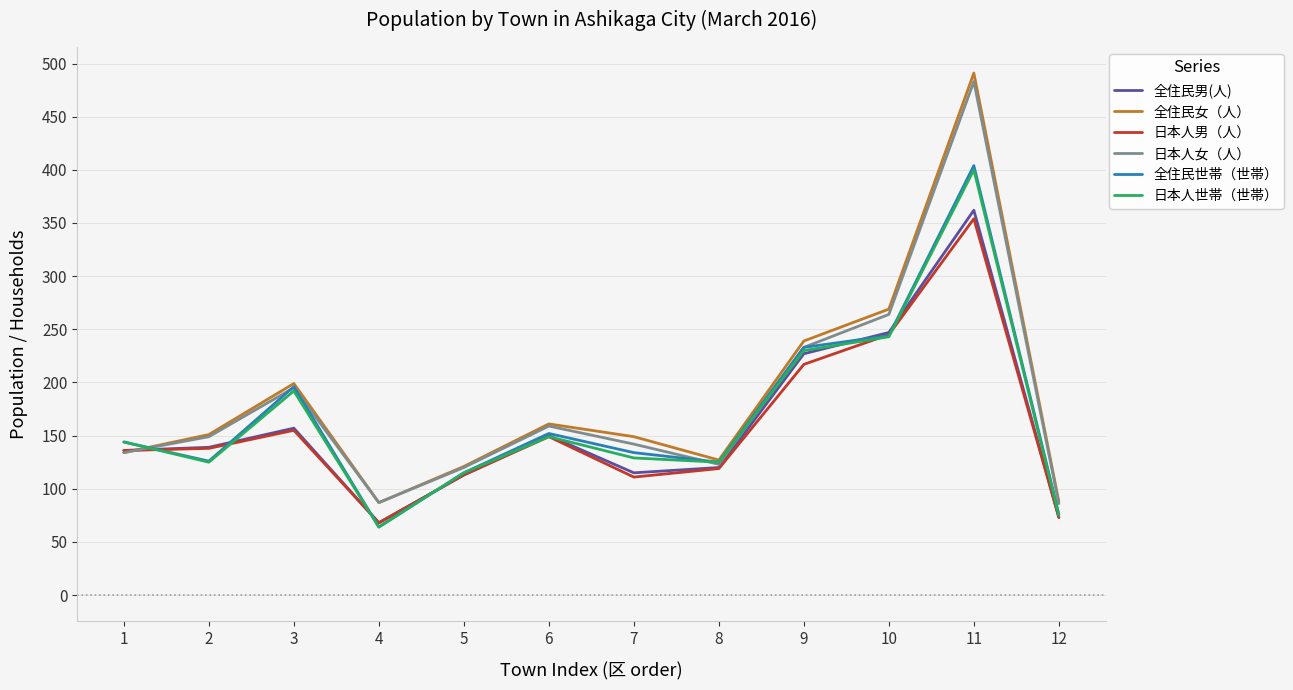

Which label corresponds to the largest value in the chart?

11